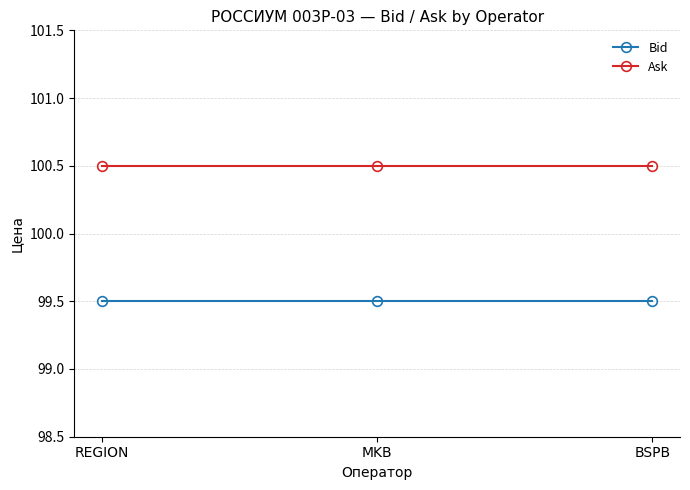

List the series in order of their overall mean, highest first.

Ask, Bid